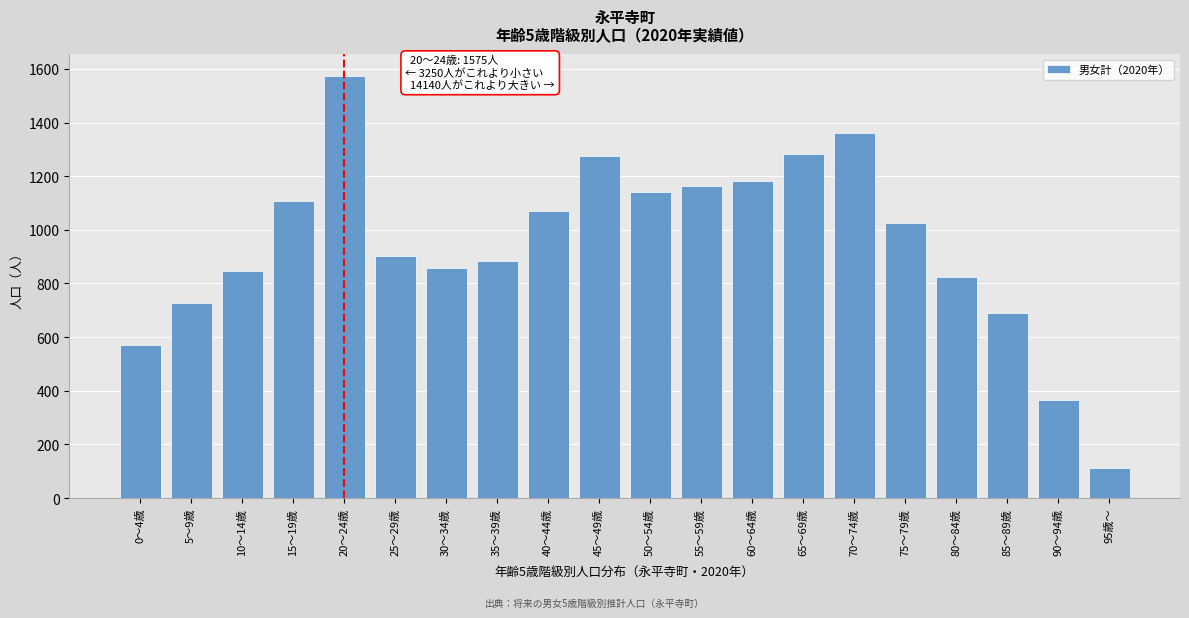

The value at 35～39歳 is 883. True or false?

True